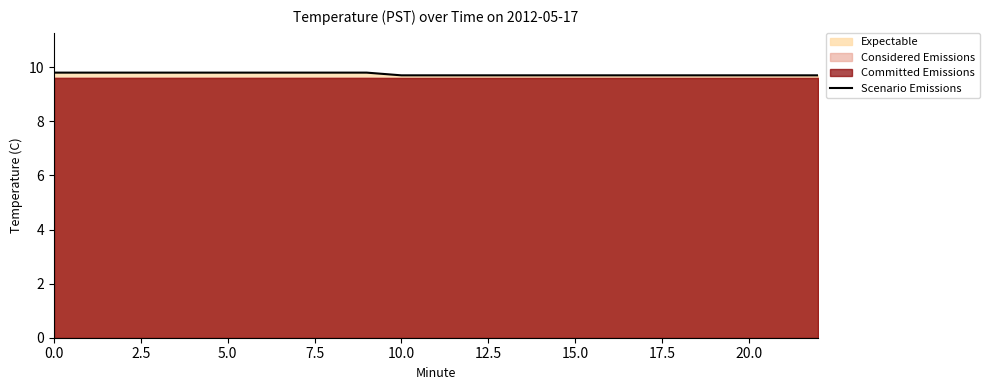

What is the lowest value of the Scenario Emissions series?

9.7